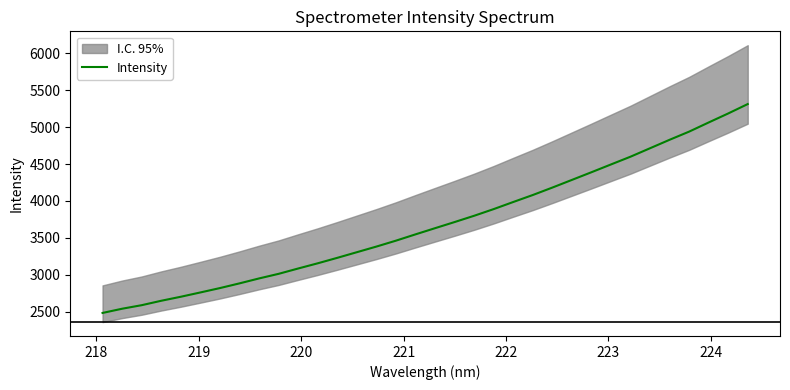

What is the average value?

3696.6